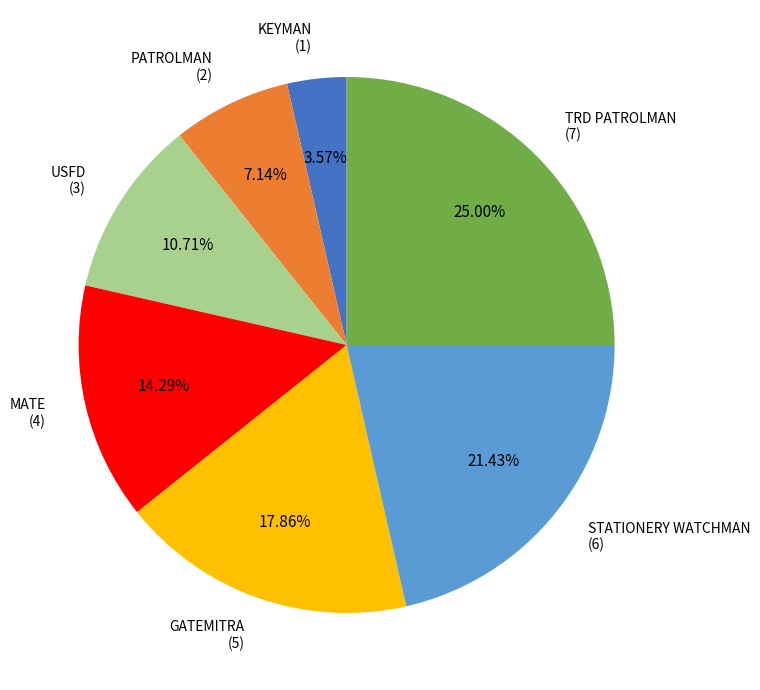

How many slices are in this pie chart?

7